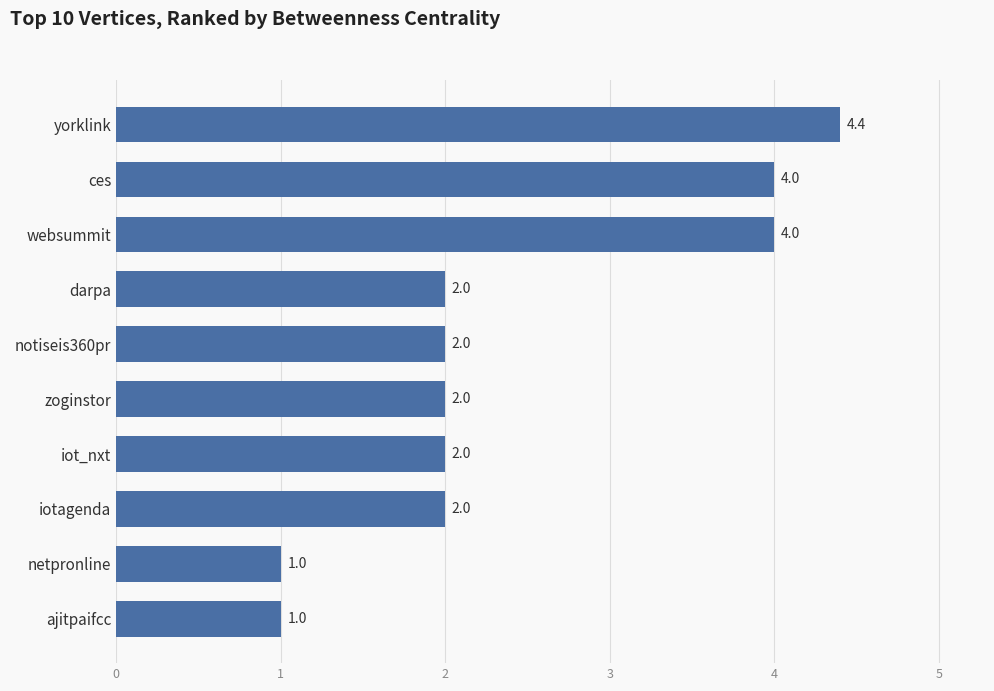

Which label corresponds to the largest value in the chart?

yorklink